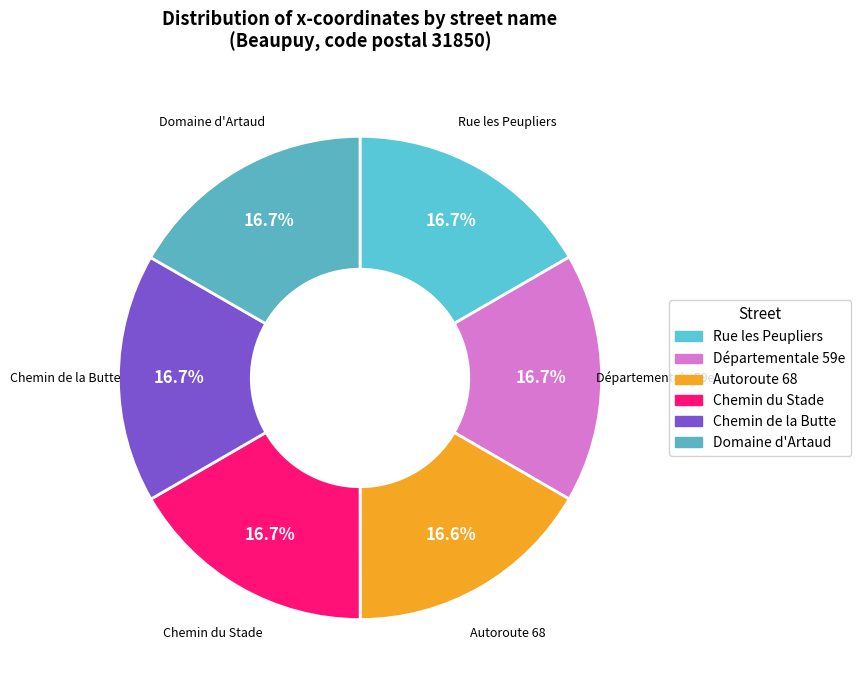

What percentage is NOT represented by Rue les Peupliers?

83.3%